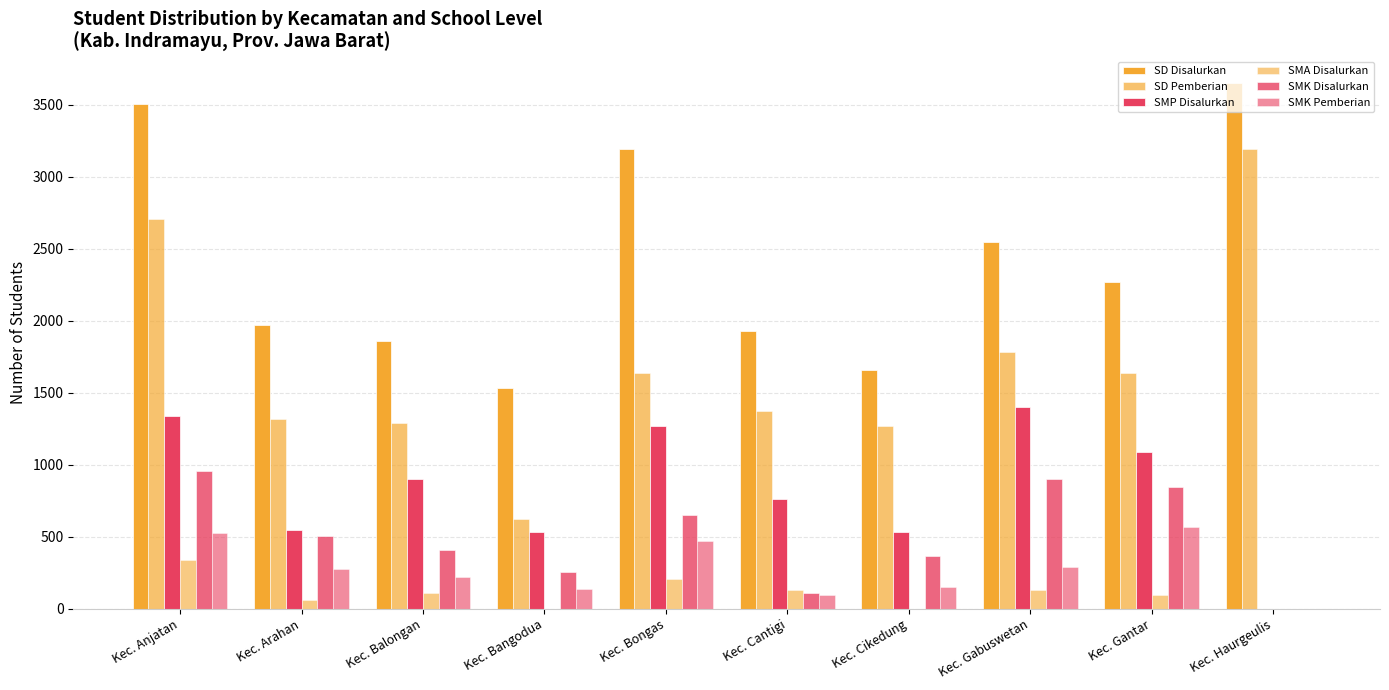

What is the difference between the maximum and minimum values in the SD Disalurkan series?

2115